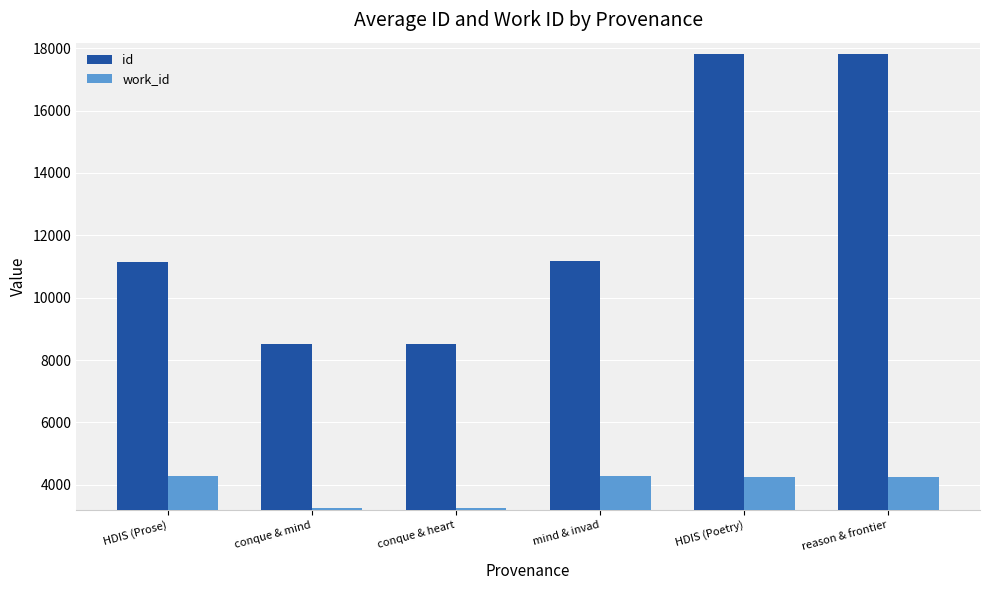

How many groups of bars are there?

6